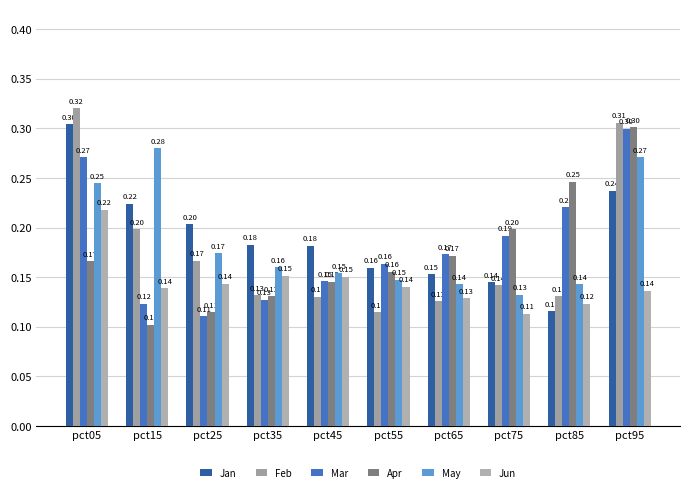

Is the value of Jan at pct75 greater than the value of Jun at pct15?

Yes